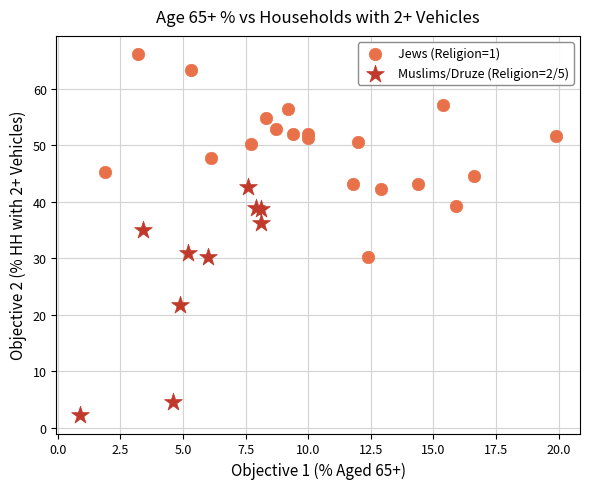

What are all the series names shown in the legend?

Jews (Religion=1), Muslims/Druze (Religion=2/5)